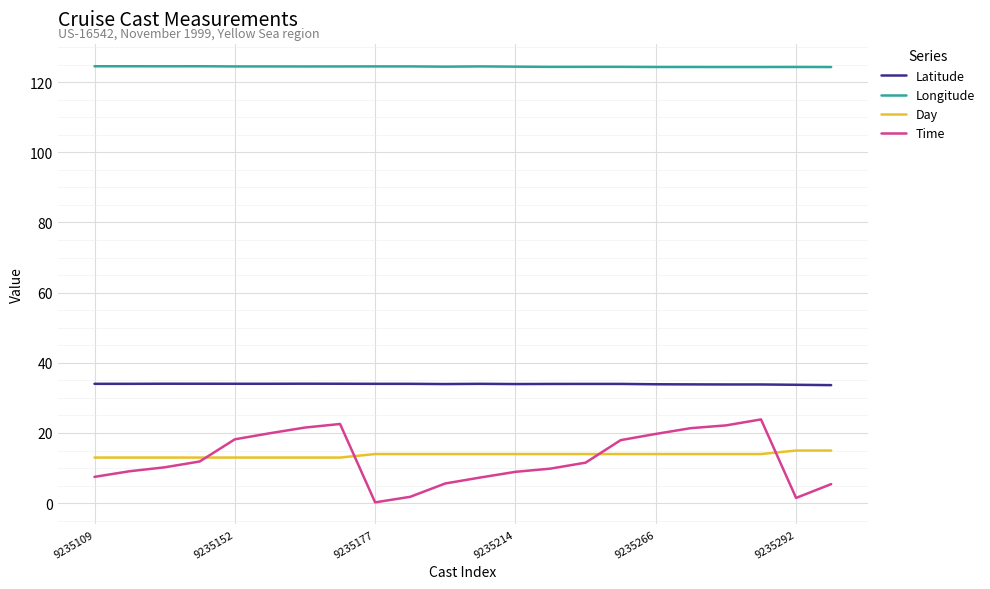

Which series has the largest total across all categories?

Longitude